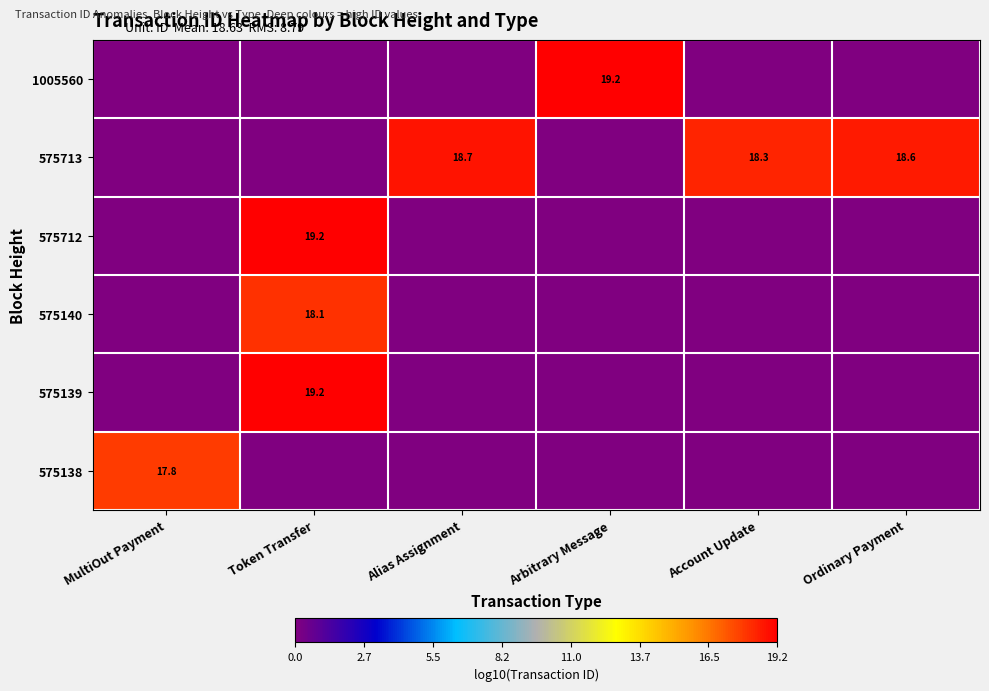

At how many categories does at least one series exceed 5?

6